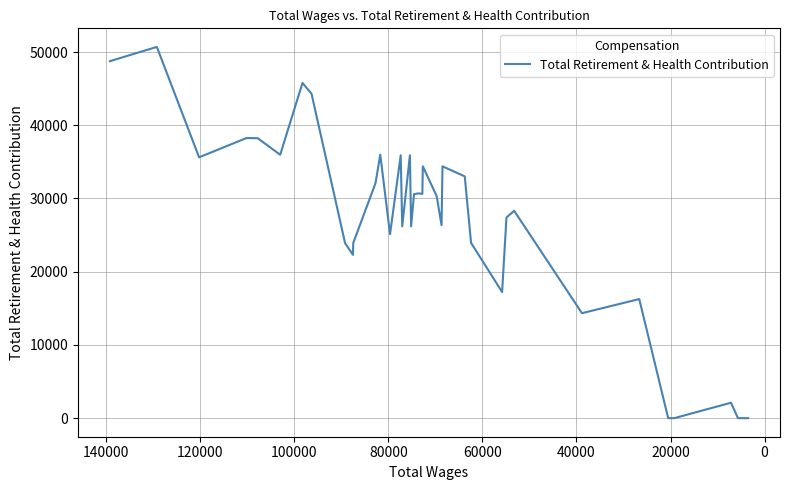

What is the greatest value displayed?

50702